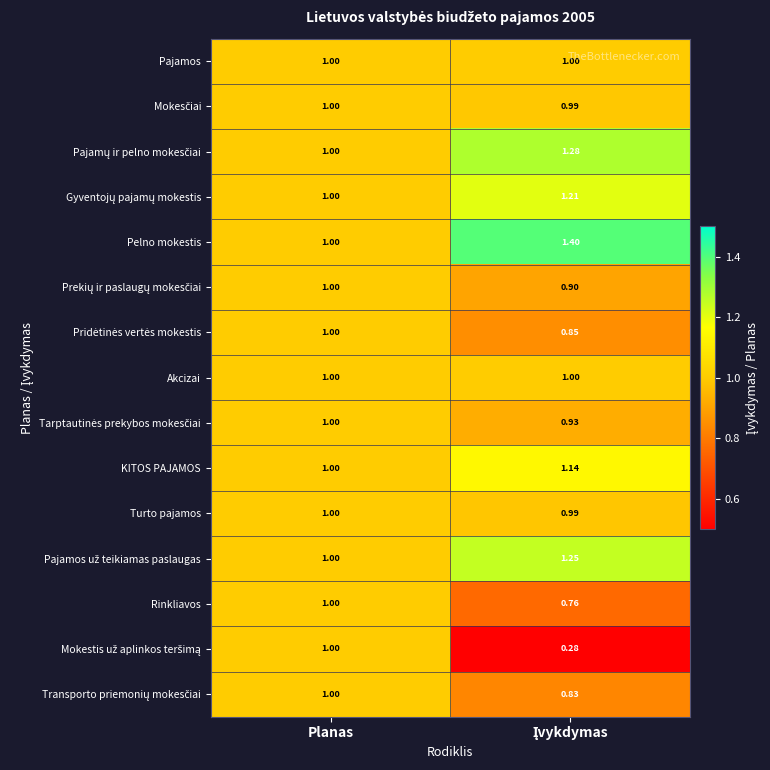

At which category is the sum across all series the highest?

Planas